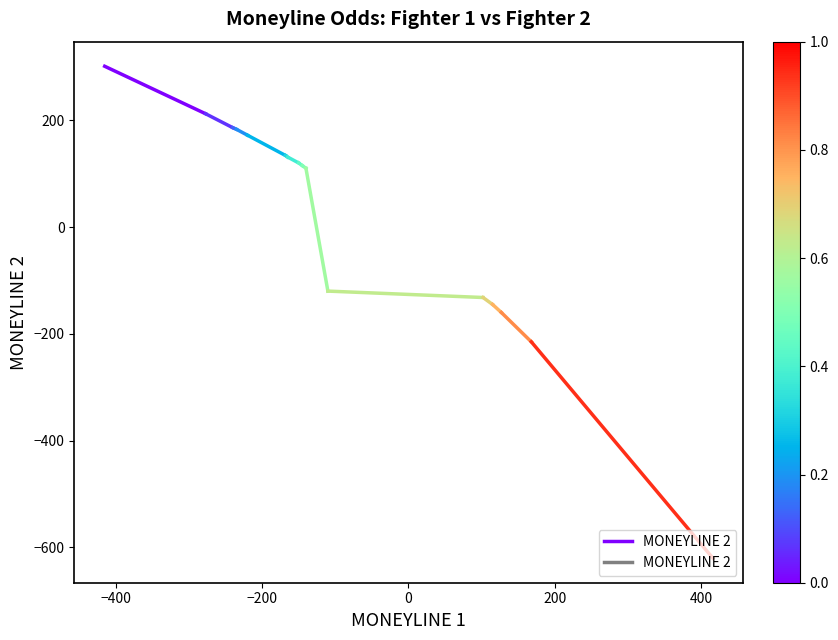

Where is the data nearest to the value 256?

−400